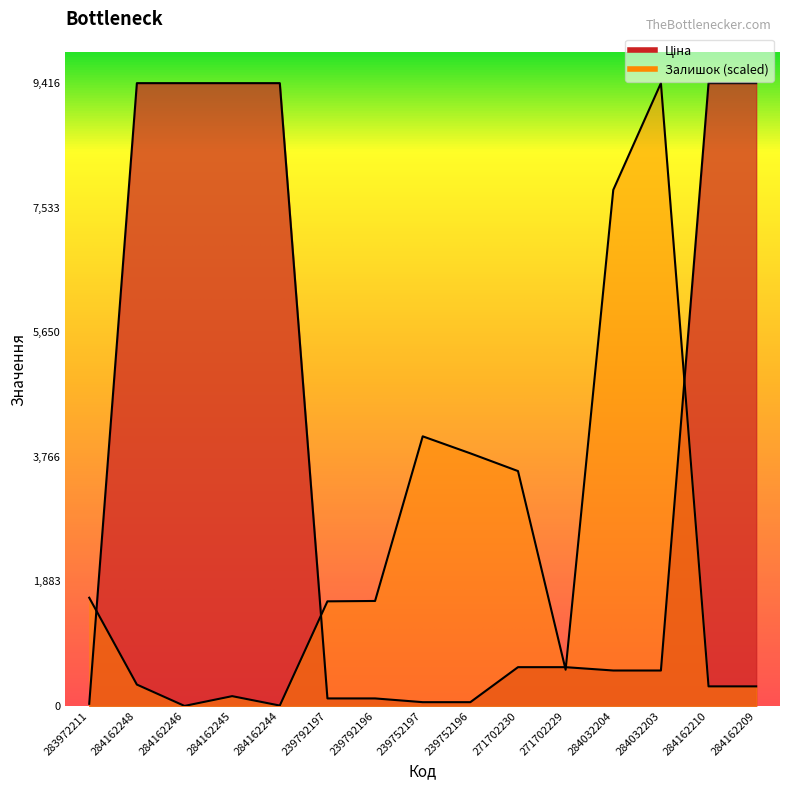

Which series changed the most between 284162245 and 284162244?

Залишок